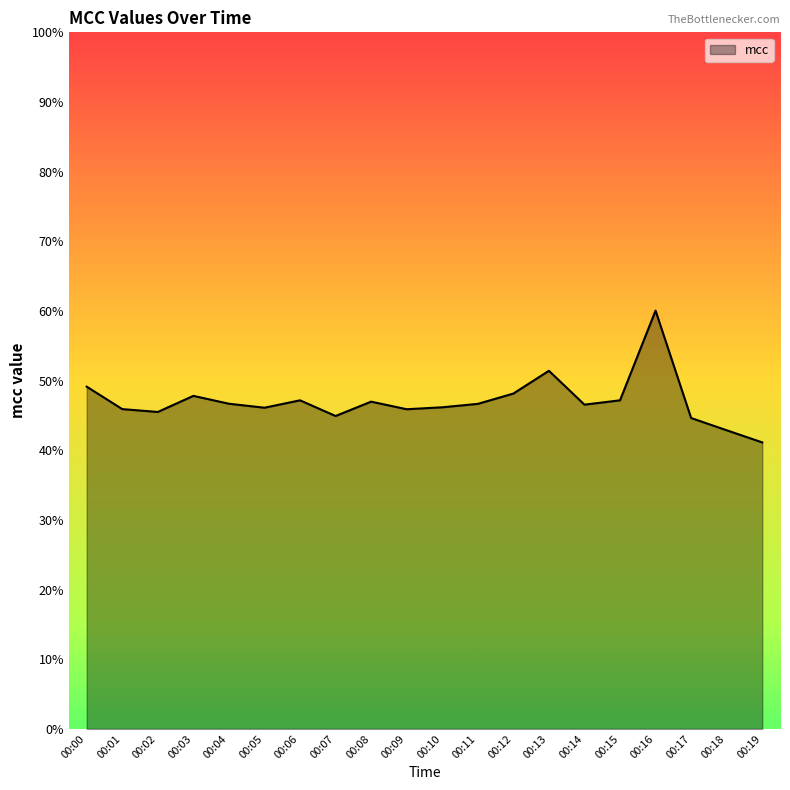

What is the change in value from 00:00 to 00:15?

-2.0